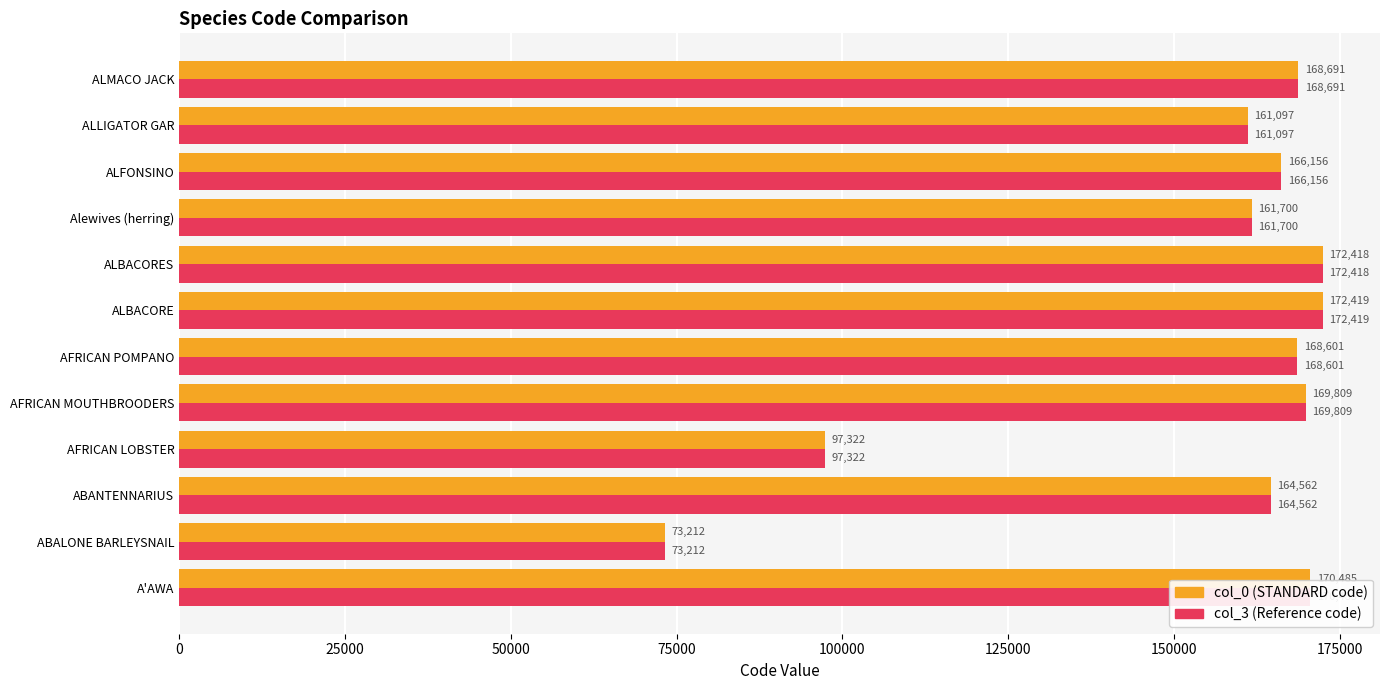

What is the total value across all series at A'AWA?

340970